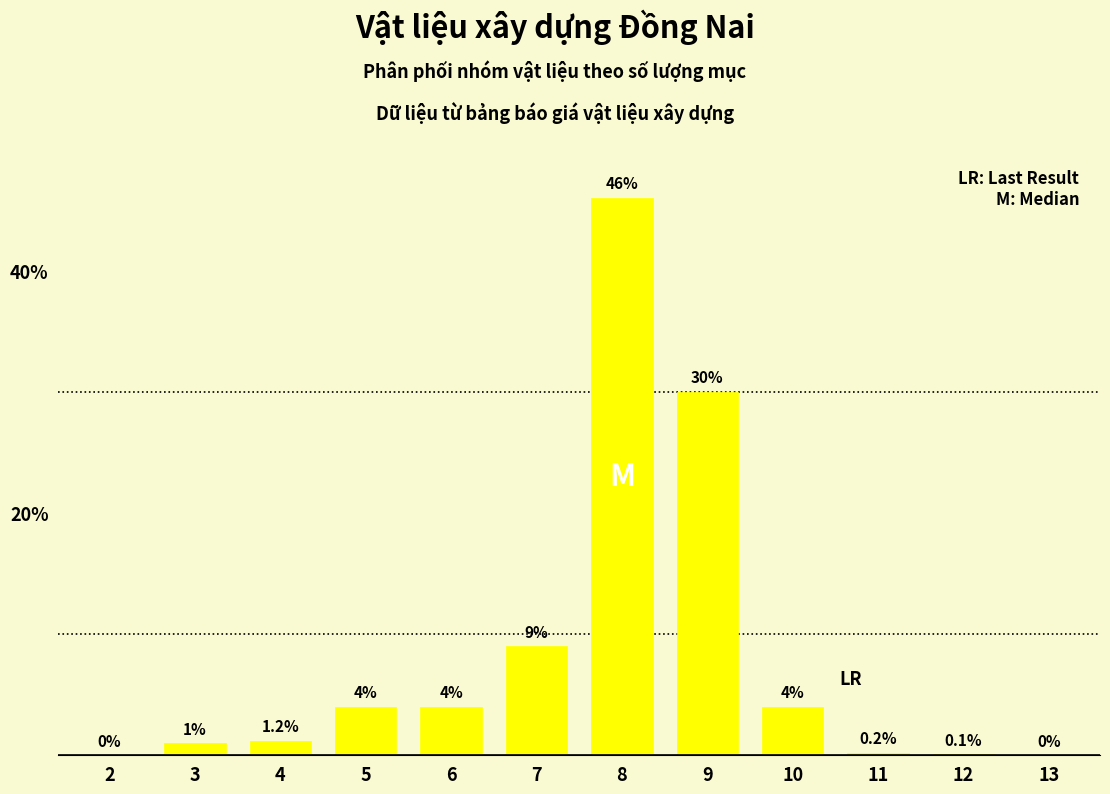

Reading left to right, list all the values displayed in this chart.

2=0.0	3=1.0	4=1.2	5=4.0	6=4.0	7=9.0	8=46.0	9=30.0	10=4.0	11=0.2	12=0.1	13=0.0